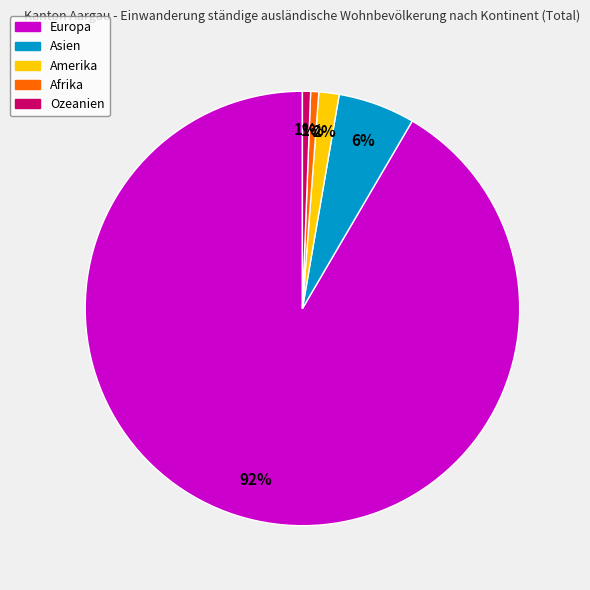

Is the sum of Ozeanien and Asien greater than half?

No